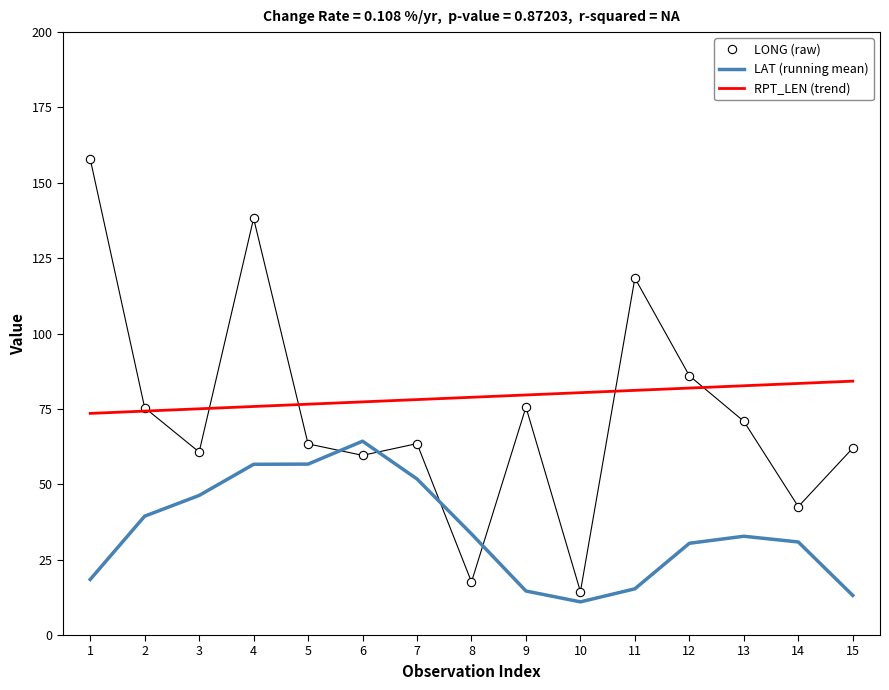

Which label corresponds to the smallest value in the chart?

10